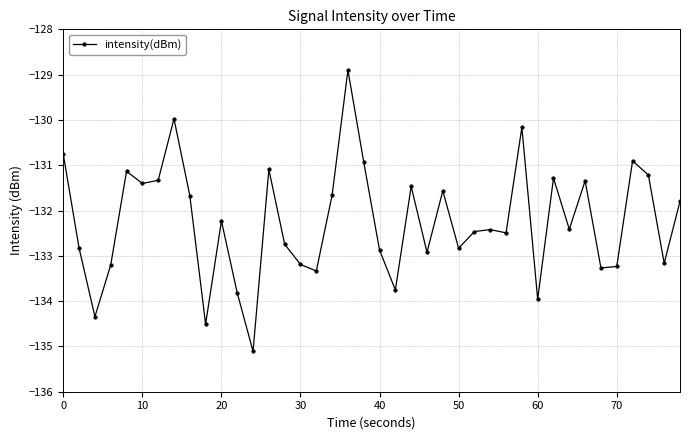

What is the sum of all values?

-5289.7